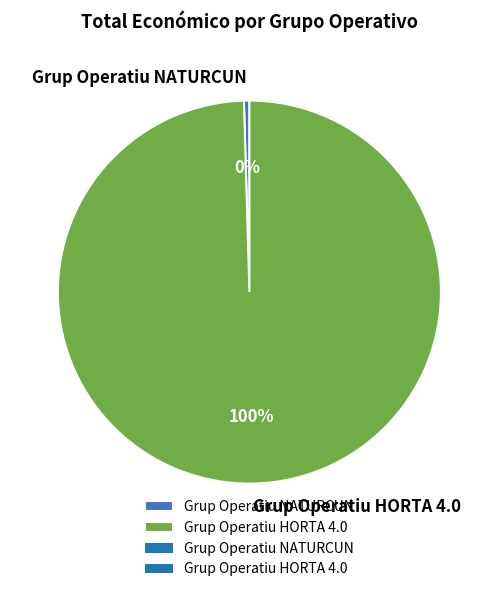

To the nearest percent, what portion does Grup Operatiu HORTA 4.0 represent?

100%